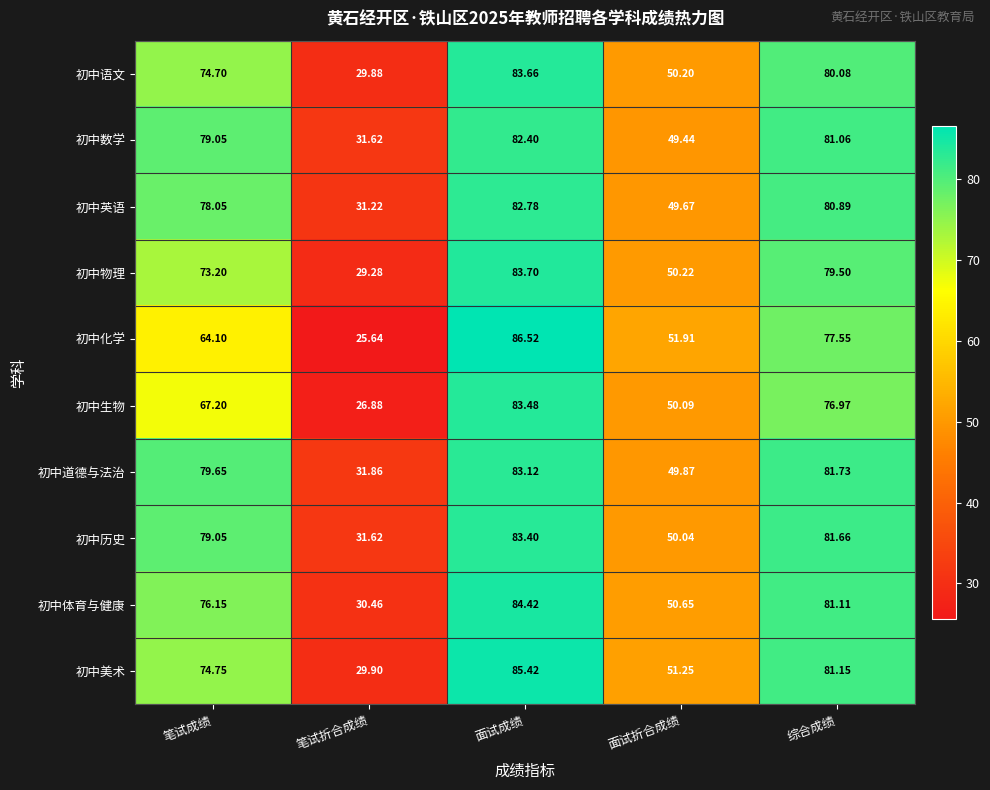

How many data points in 初中道德与法治 are less than 79?

2